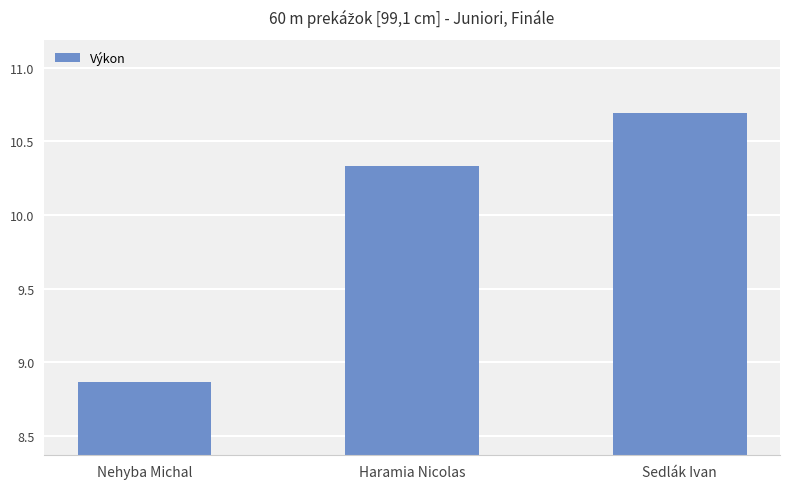

The chart shows a value of 14.6 at Haramia Nicolas. True or false?

False